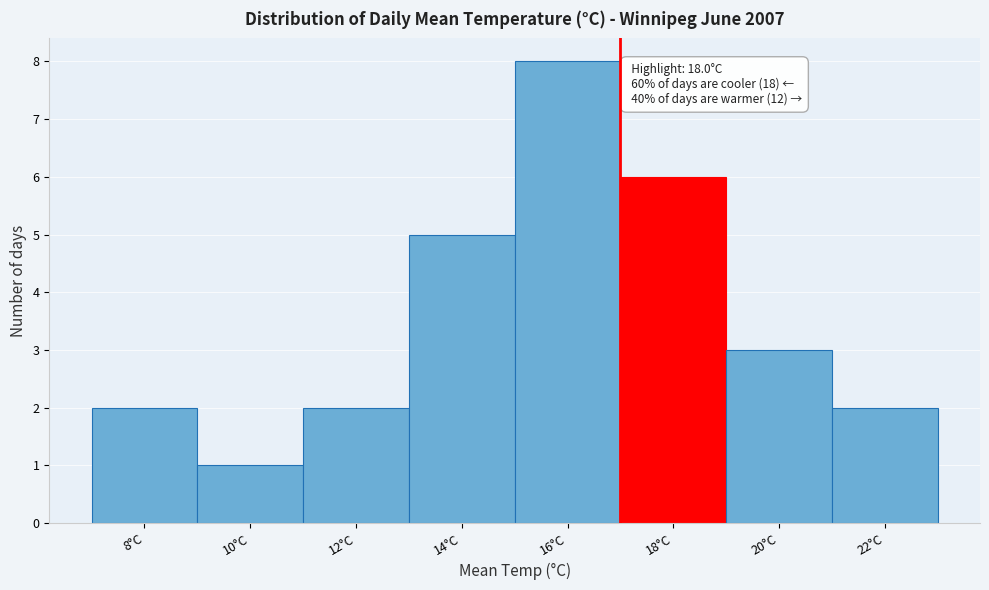

Reading right to left, what are all the values shown in this chart?

22°C=2	20°C=3	18°C=6	16°C=8	14°C=5	12°C=2	10°C=1	8°C=2